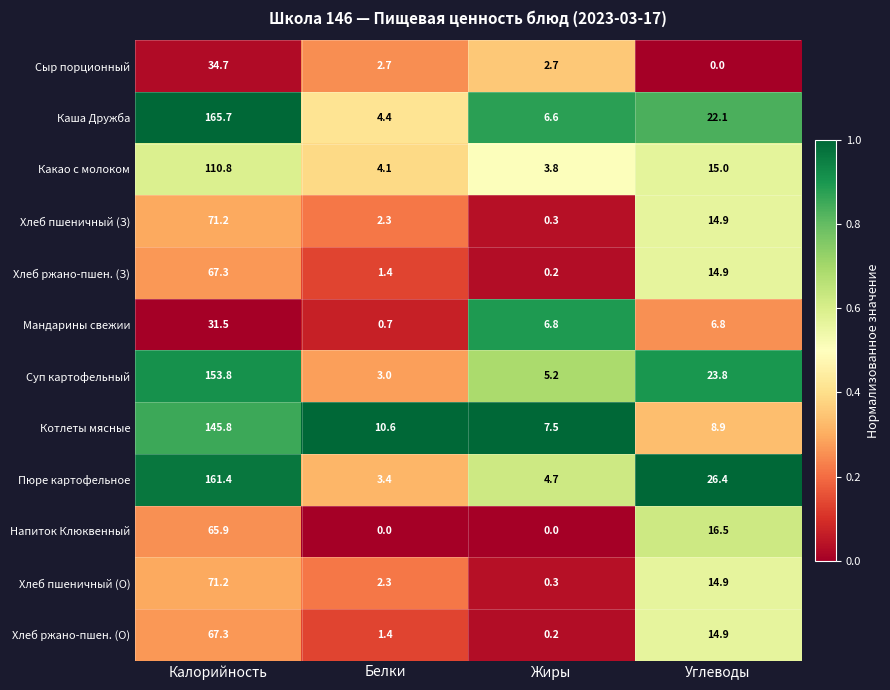

What is the greatest value displayed?

165.7